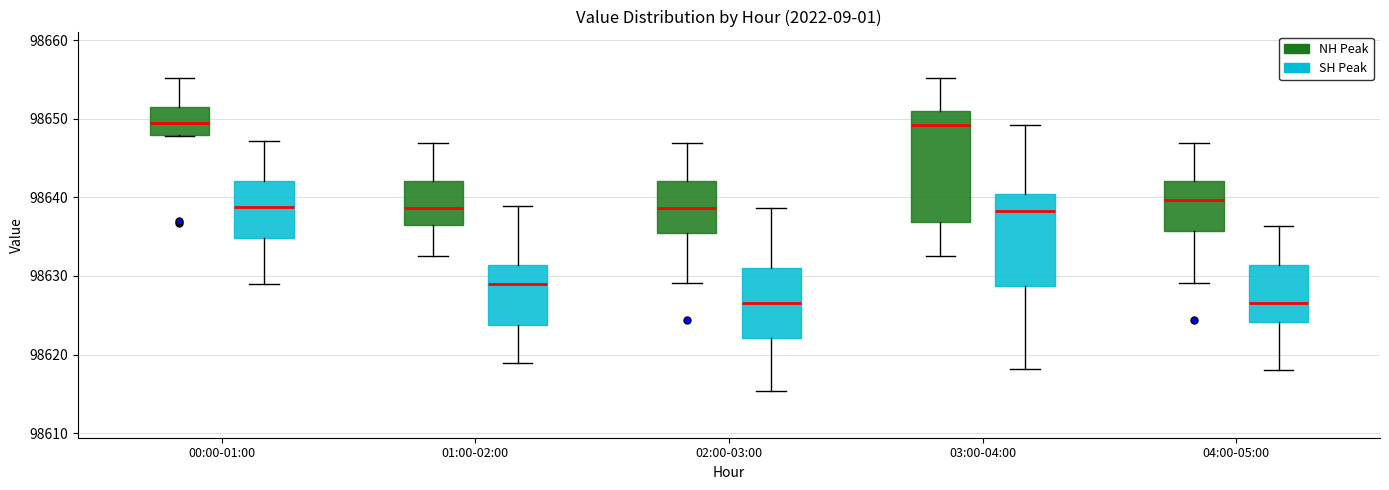

Reading left to right, transcribe this box plot: for each box, give where its median line is, the range the box spans, and where its two whiskers end, as read against the y-axis. The values are not printed on the chart, so give them approximately, as read against the axis.

00:00-01:00 (NH Peak): median 98650, box 98648 to 98652, whiskers 98648 to 98655
00:00-01:00 (SH Peak): median 98639, box 98635 to 98642, whiskers 98629 to 98647
01:00-02:00 (NH Peak): median 98639, box 98637 to 98642, whiskers 98633 to 98647
01:00-02:00 (SH Peak): median 98629, box 98624 to 98631, whiskers 98619 to 98639
02:00-03:00 (NH Peak): median 98639, box 98635 to 98642, whiskers 98629 to 98647
02:00-03:00 (SH Peak): median 98627, box 98622 to 98631, whiskers 98615 to 98639
03:00-04:00 (NH Peak): median 98649, box 98637 to 98651, whiskers 98633 to 98655
03:00-04:00 (SH Peak): median 98638, box 98629 to 98640, whiskers 98618 to 98649
04:00-05:00 (NH Peak): median 98640, box 98636 to 98642, whiskers 98629 to 98647
04:00-05:00 (SH Peak): median 98627, box 98624 to 98631, whiskers 98618 to 98636